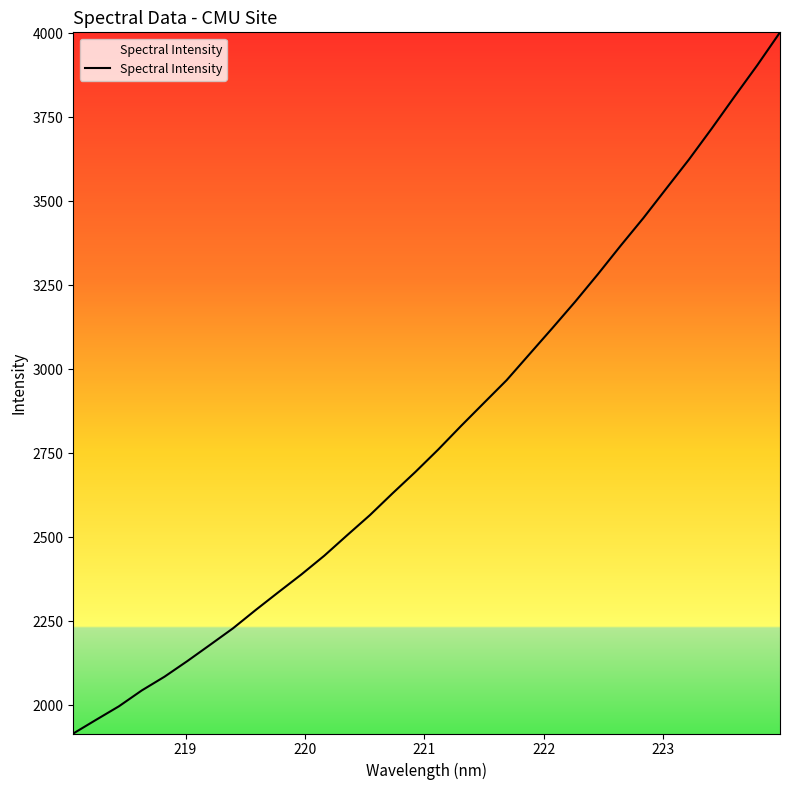

Is this an area chart (filled region under the line)?

No